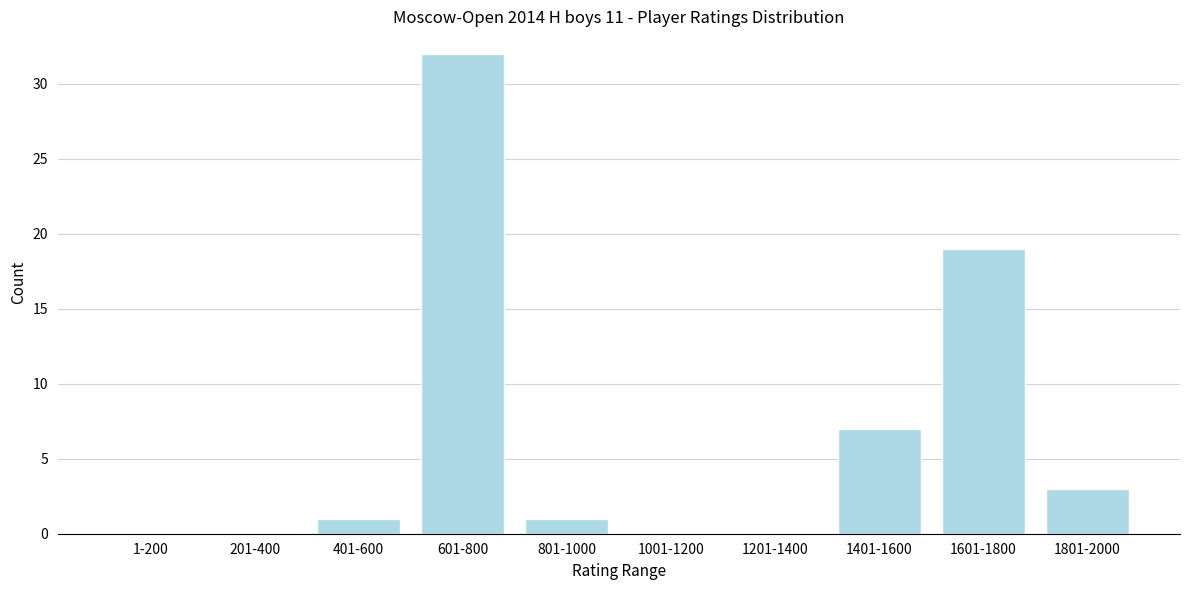

Reading left to right, what are all the values shown in this chart?

1-200=0	201-400=0	401-600=1	601-800=32	801-1000=1	1001-1200=0	1201-1400=0	1401-1600=7	1601-1800=19	1801-2000=3